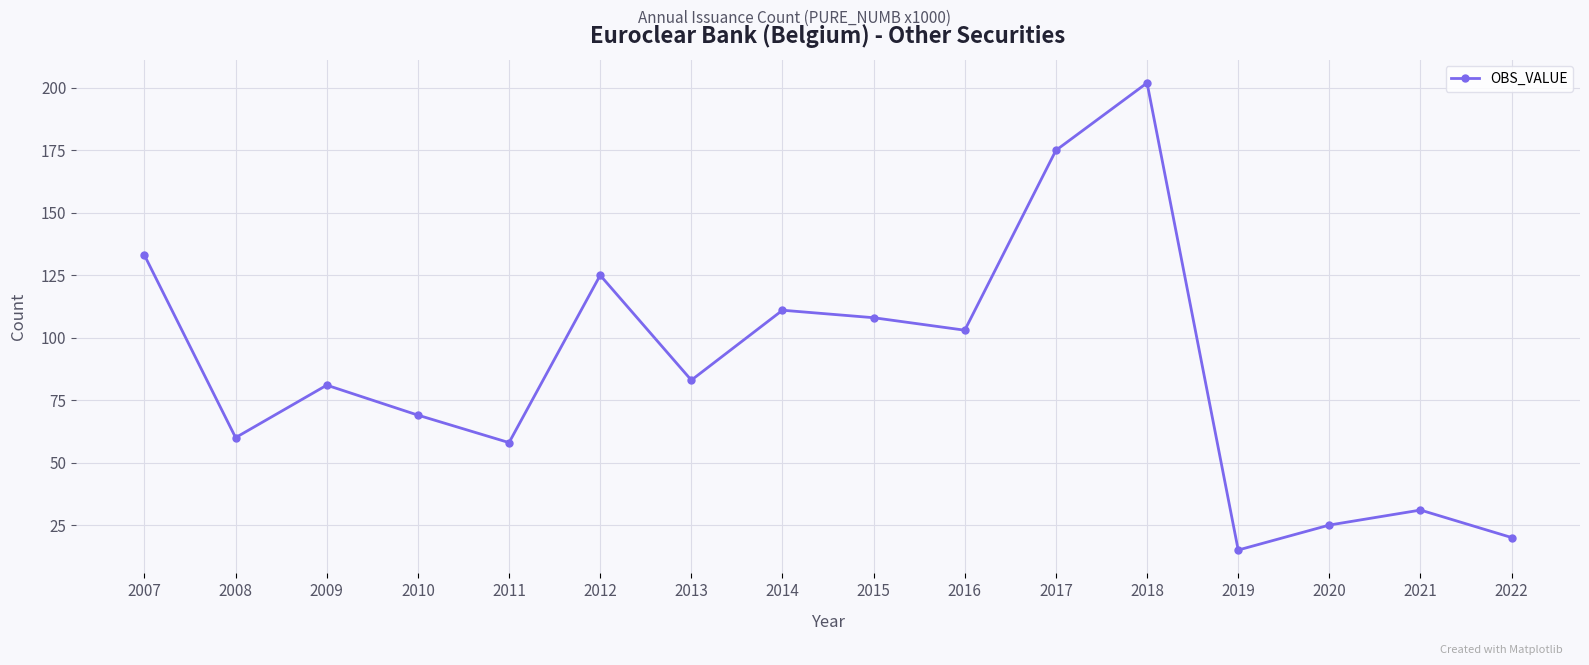

What is the minimum value shown in the chart?

15